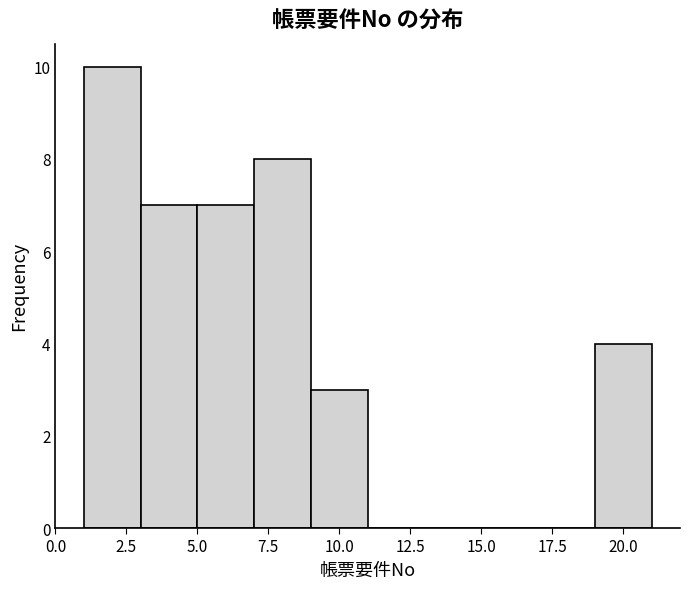

How tall is the bar that spans 7 to 9 on the x-axis? The values are not printed on the chart, so give them approximately, as read against the axis.

8